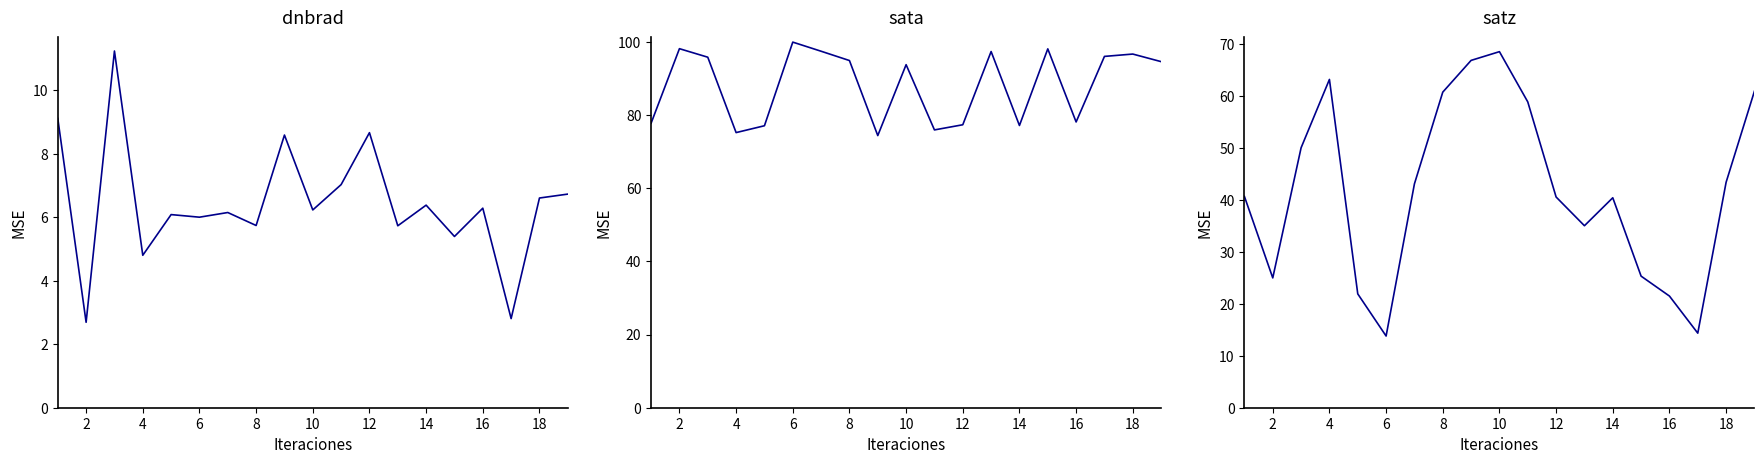

List the series in order of their overall mean, lowest first.

dnbrad, satz, sata